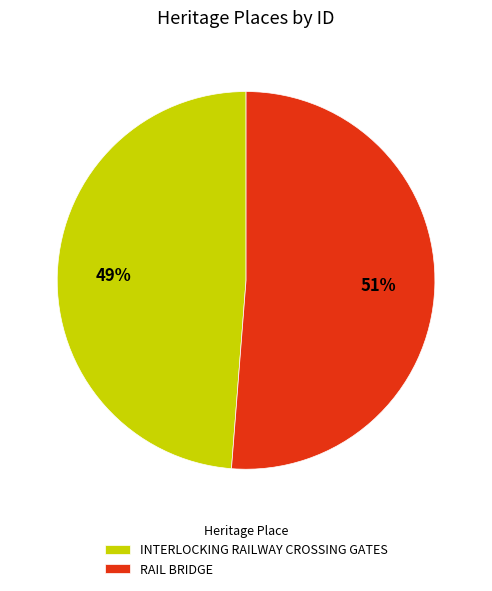

To the nearest percent, what portion does INTERLOCKING RAILWAY CROSSING GATES represent?

49%